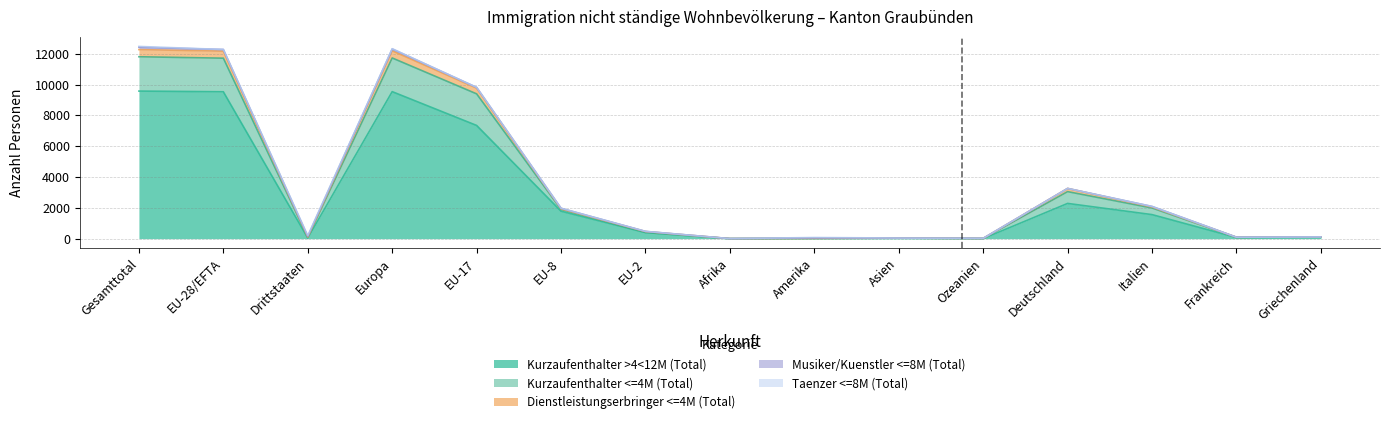

True or false: Kurzaufenthalter >4<12M (Total) and Dienstleistungserbringer <=4M (Total) intersect in this chart.

False